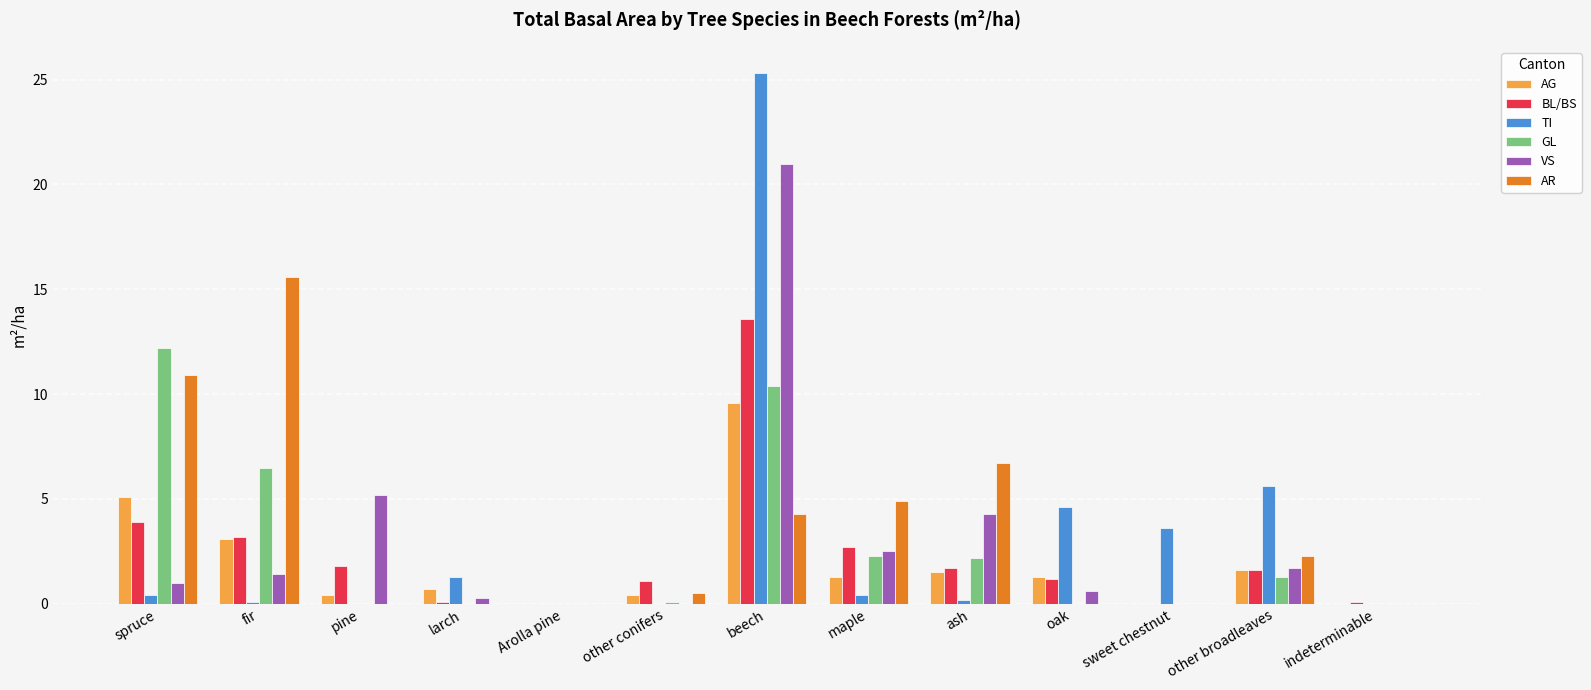

Which category has the highest value across all series?

beech